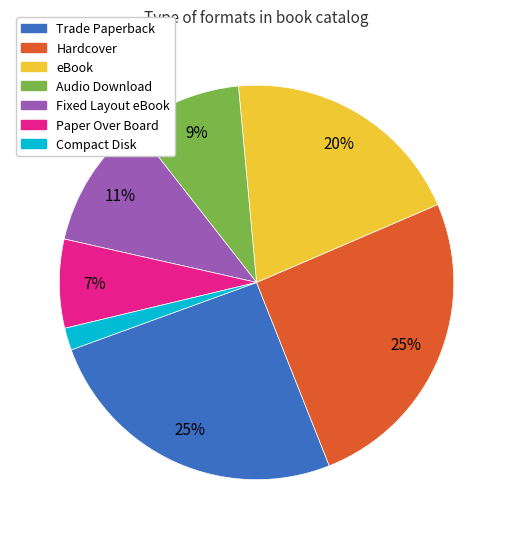

Does any single category account for the majority?

No